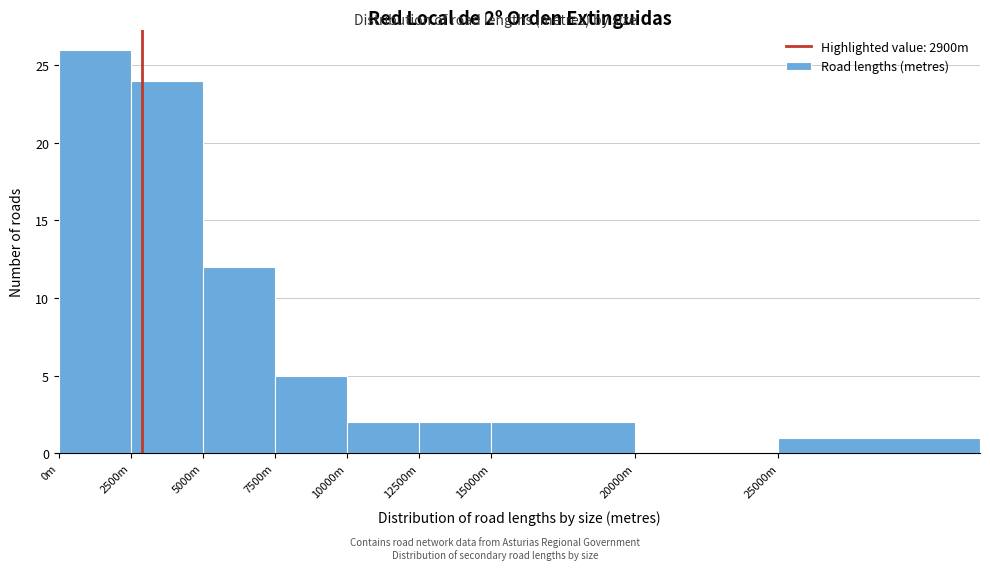

Reading right to left, list all the values displayed in this chart.

25000m=1	20000m=0	15000m=2	12500m=2	10000m=2	7500m=5	5000m=12	2500m=24	0m=26